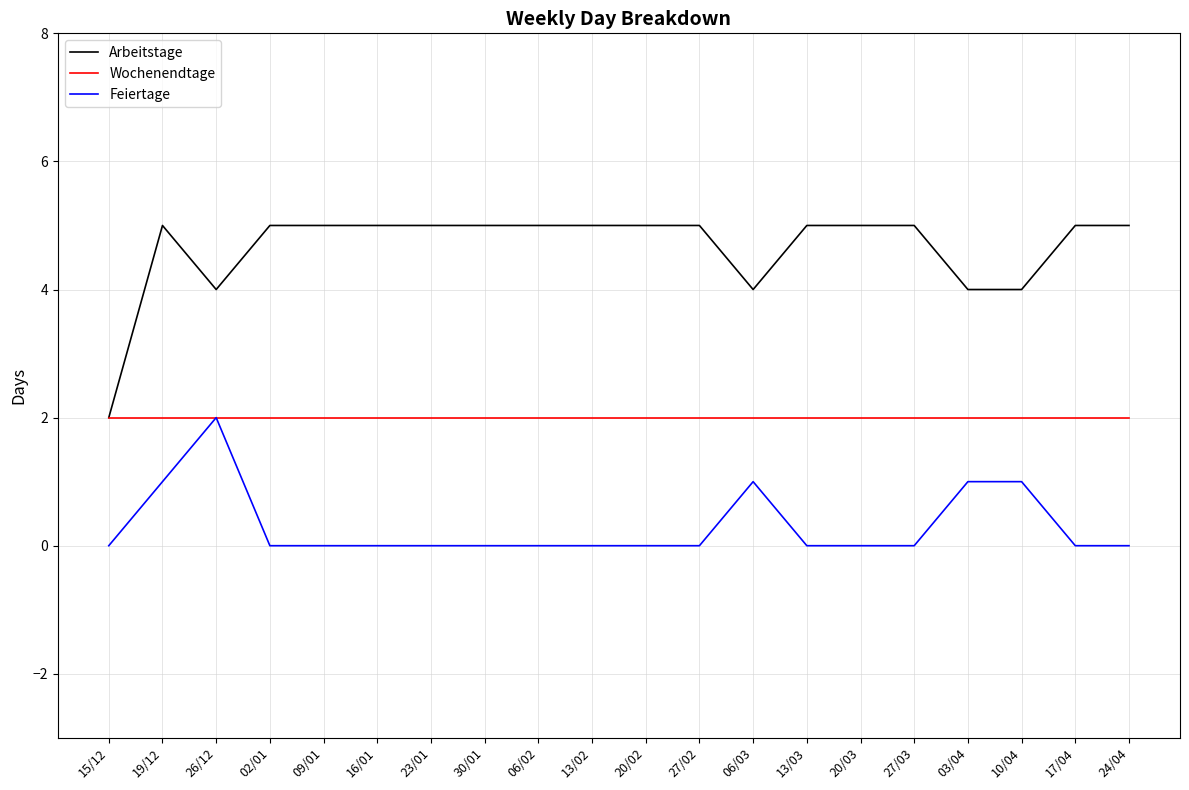

True or false: Feiertage and Arbeitstage cross at least once.

False